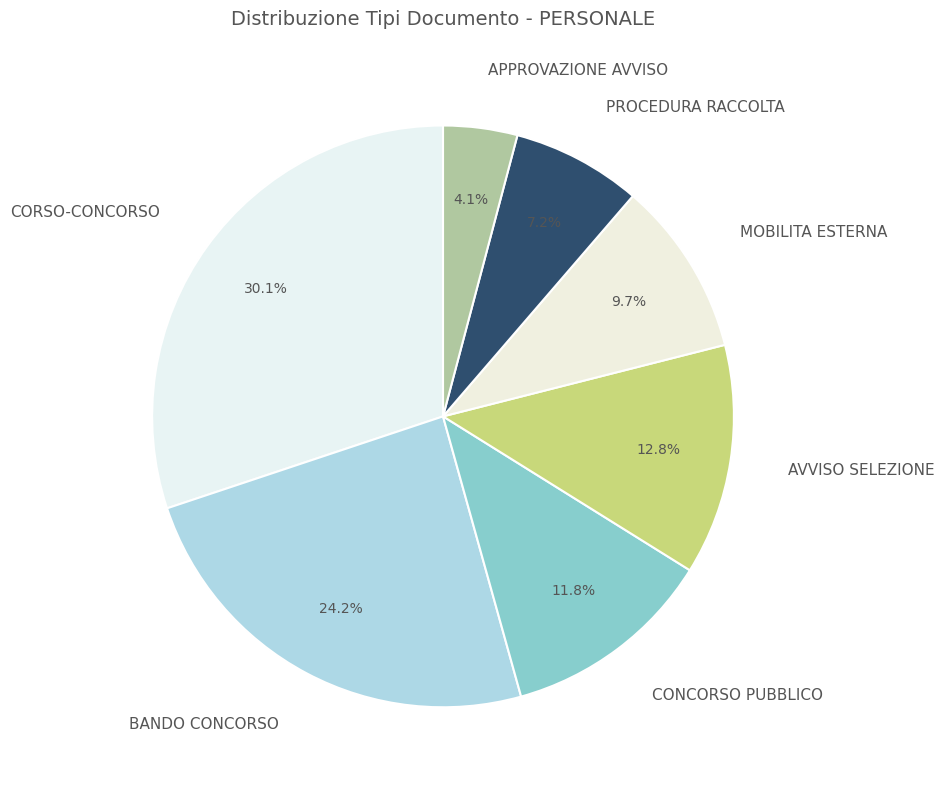

Is CONCORSO PUBBLICO the majority of the pie?

No